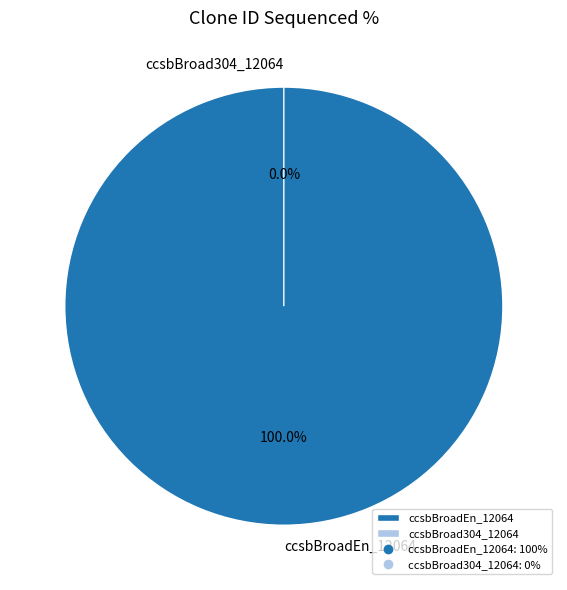

Which category has the smallest portion of the pie?

ccsbBroad304_12064